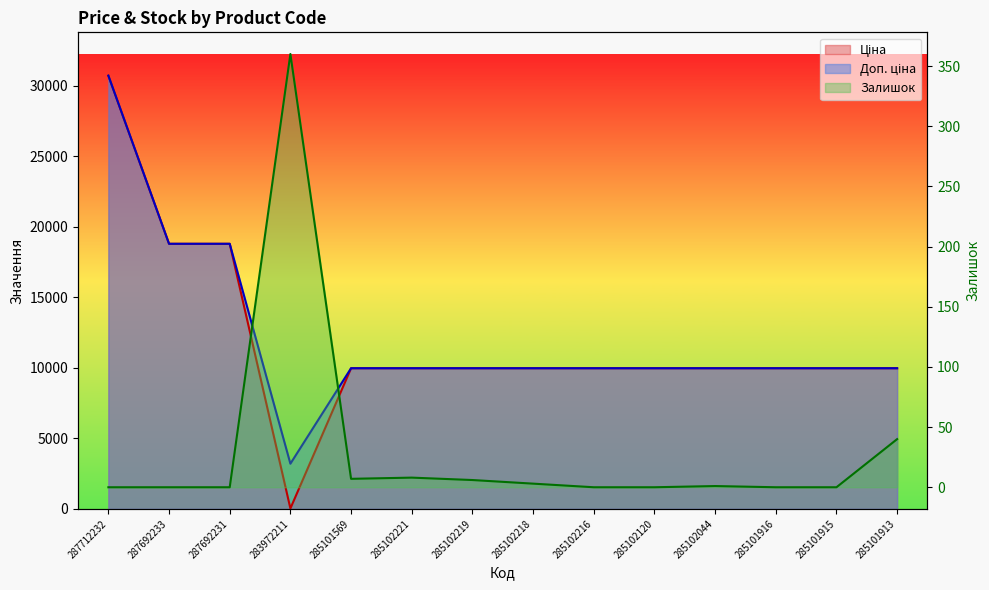

At which category does Залишок reach its first local peak?

283972211